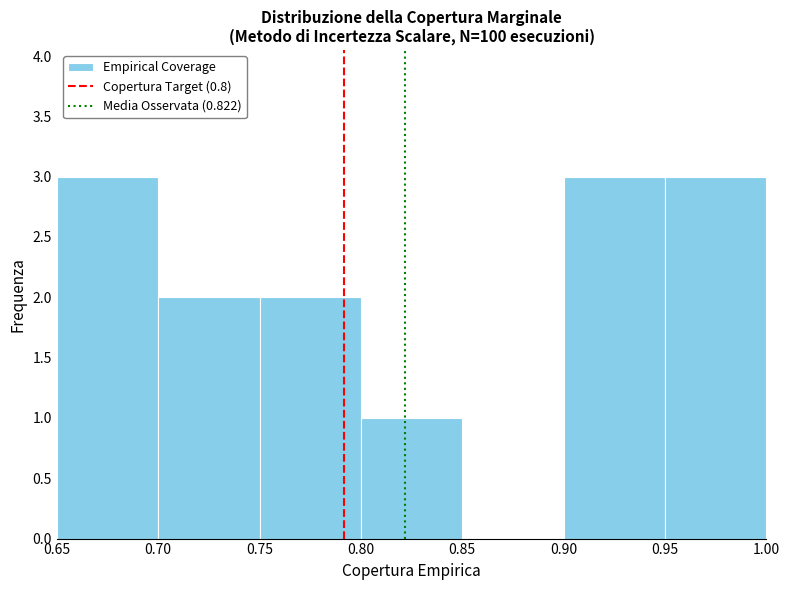

Reading left to right, list every bar in this chart as the range it spans on the x-axis followed by its height. The values are not printed on the chart, so give them approximately, as read against the axis.

0.65 to 0.70: 3
0.70 to 0.75: 2
0.75 to 0.80: 2
0.80 to 0.85: 1
0.85 to 0.90: 0
0.90 to 0.95: 3
0.95 to 1.00: 3